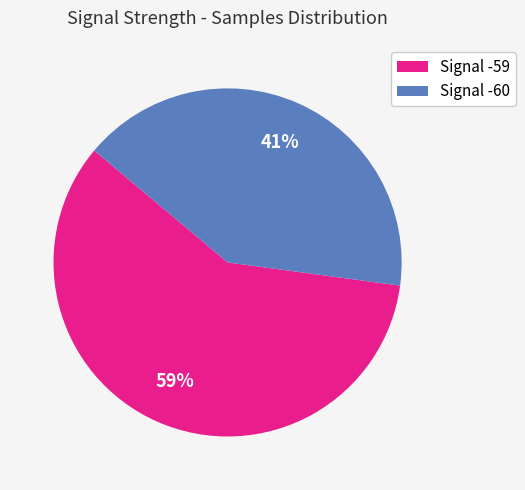

True or false: Signal -60 accounts for 41% of the total.

True